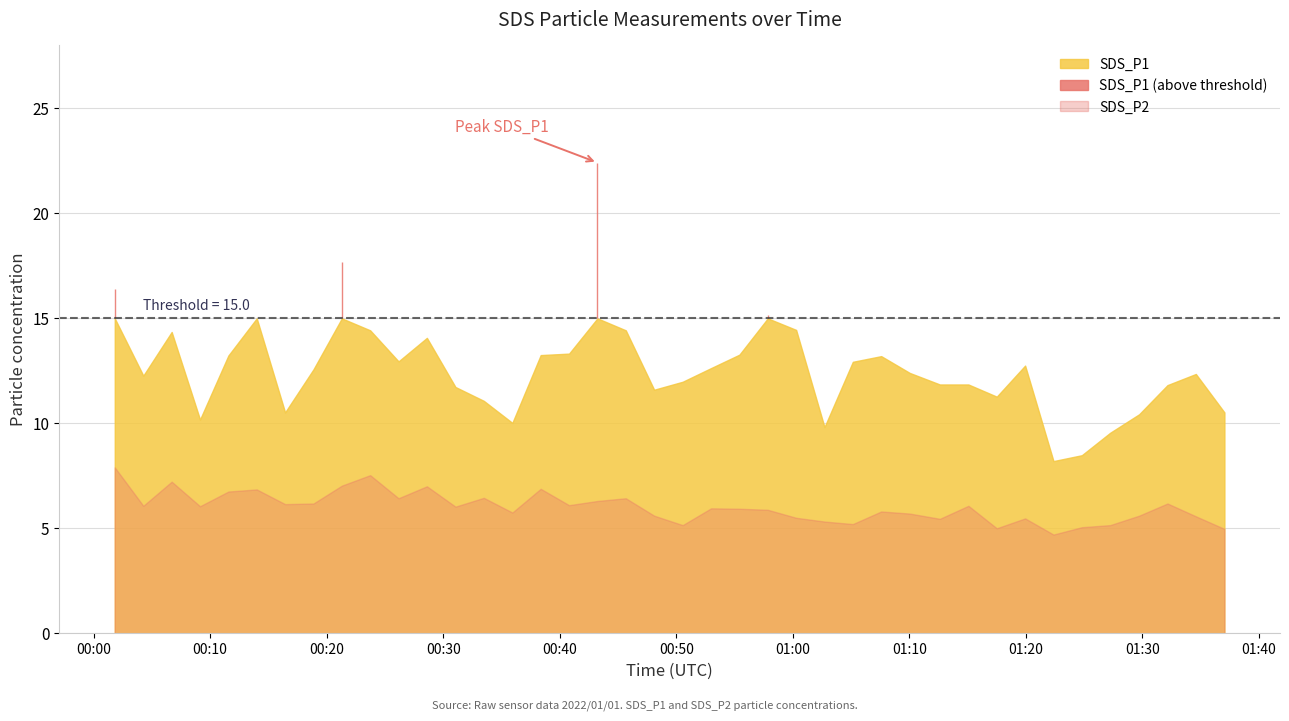

At which category does SDS_P2 reach its first local peak?

2022/01/01 00:06:42